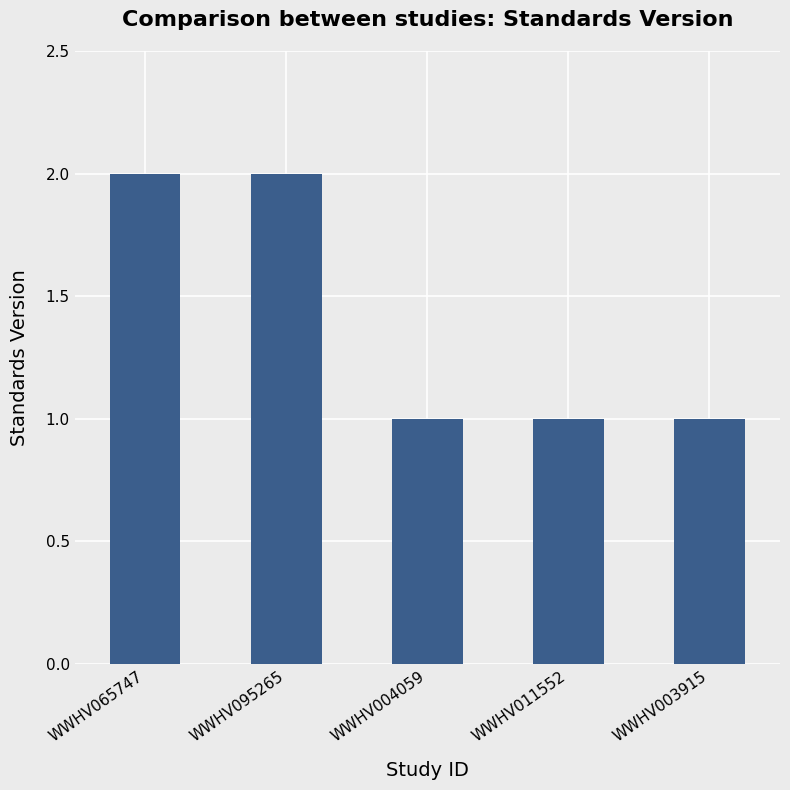

What is the average value?

1